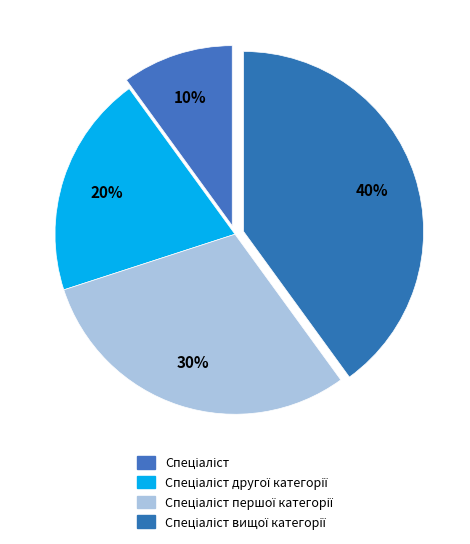

To the nearest percent, what is the difference between the Спеціаліст вищої категорії and Спеціаліст другої категорії slice percentages?

20%